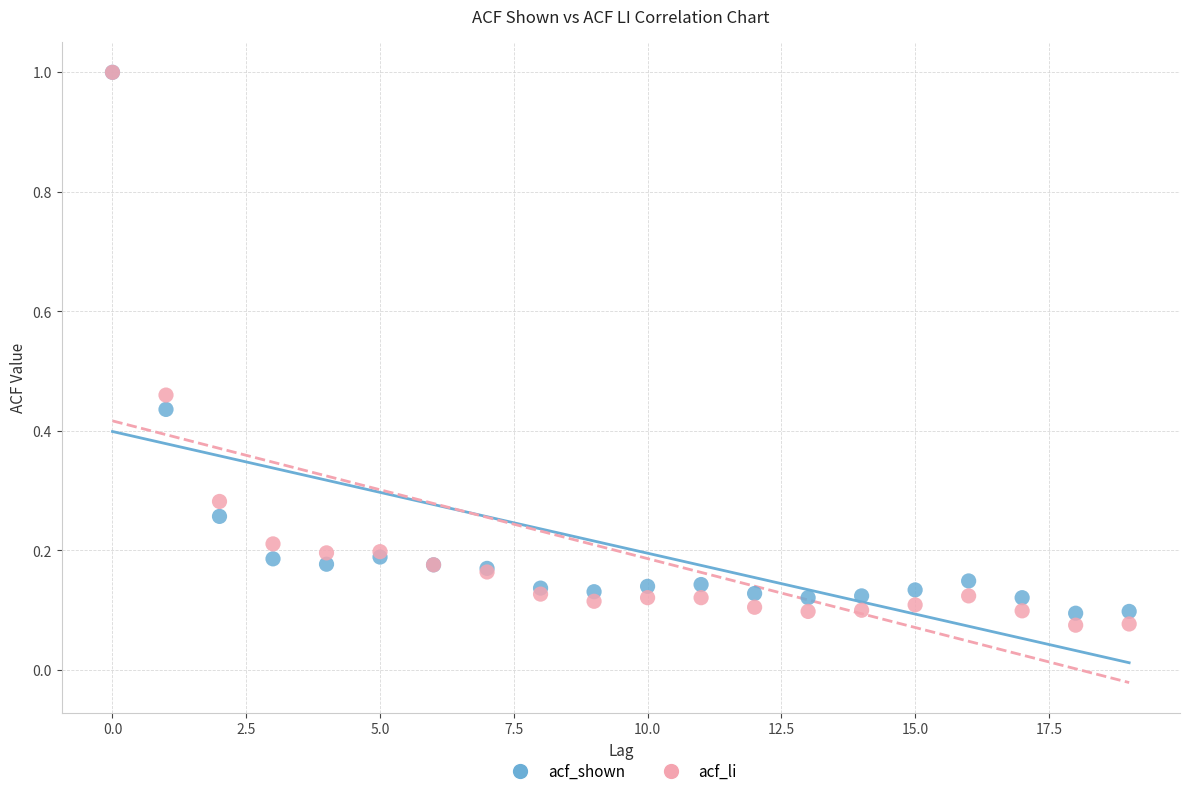

Which series has the widest spread of Y values?

acf_li